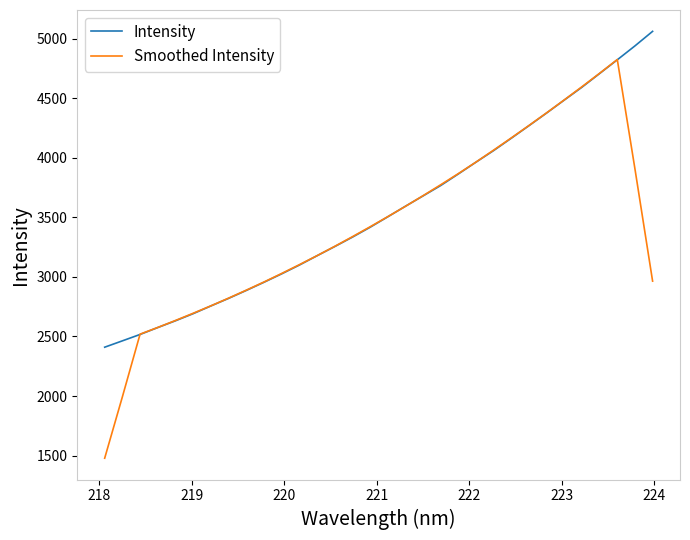

What is the smallest value displayed?

1477.8